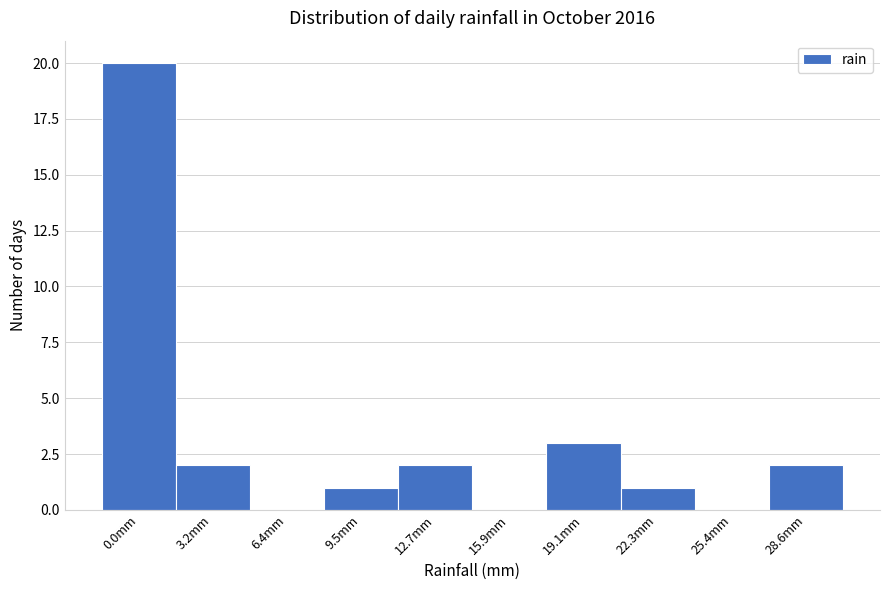

Reading right to left, extract all data points from this chart.

28.6mm=2	25.4mm=0	22.3mm=1	19.1mm=3	15.9mm=0	12.7mm=2	9.5mm=1	6.4mm=0	3.2mm=2	0.0mm=20